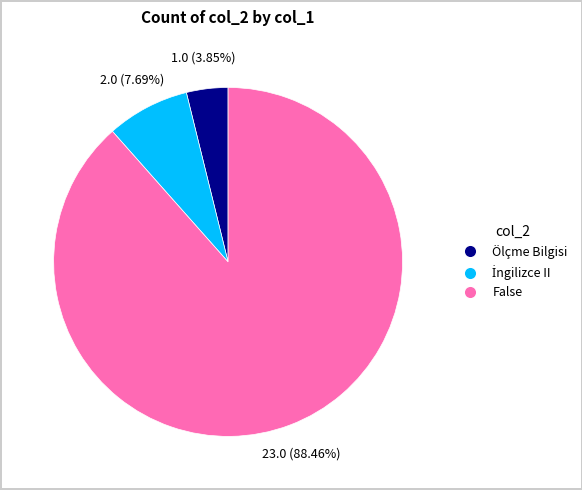

How many segments does this pie chart have?

3